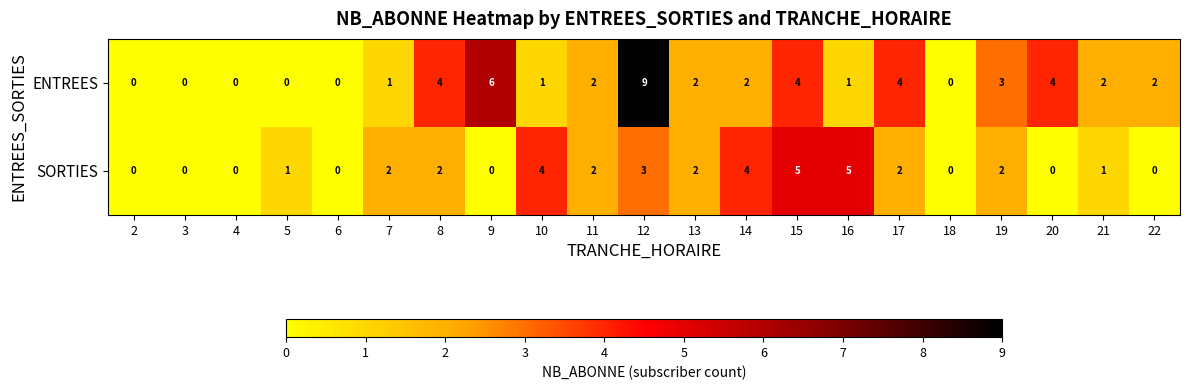

How many categories are shown in the chart?

21